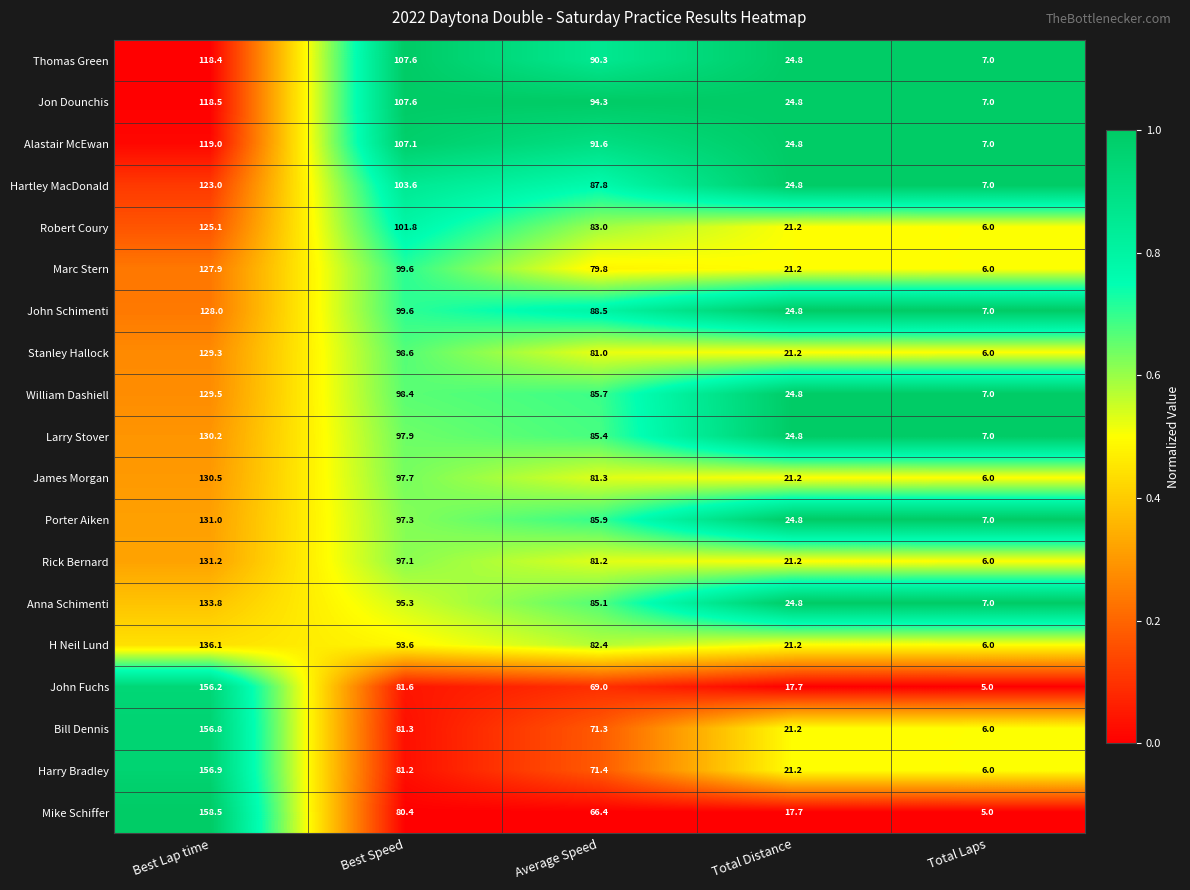

List the labels in order of Harry Bradley value, smallest first.

Total Laps, Total Distance, Average Speed, Best Speed, Best Lap time